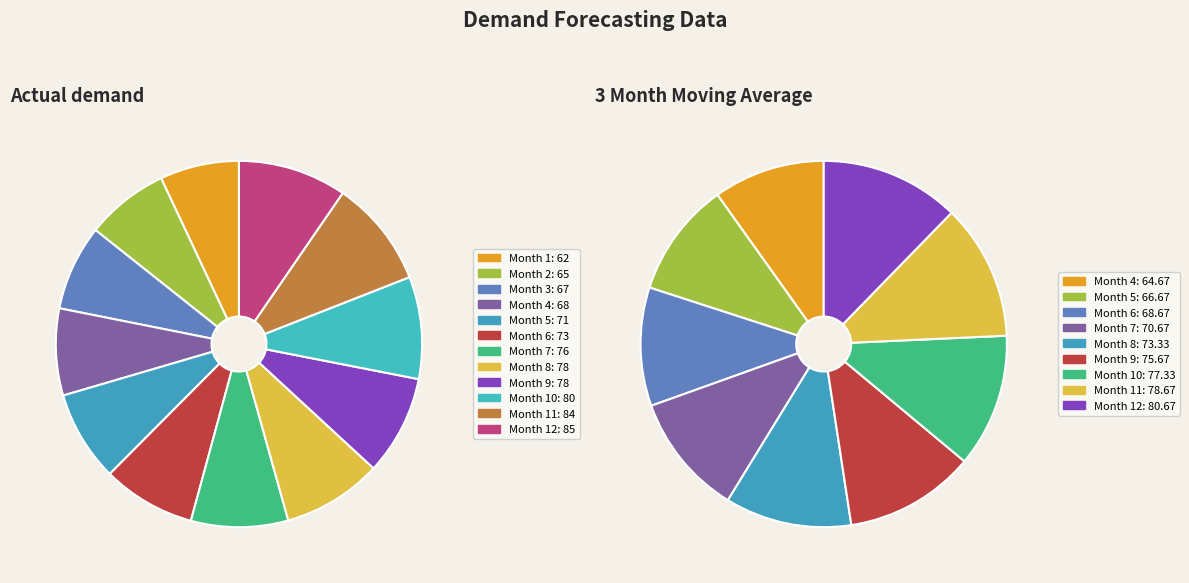

To the nearest percent, what is the average slice percentage?

8%